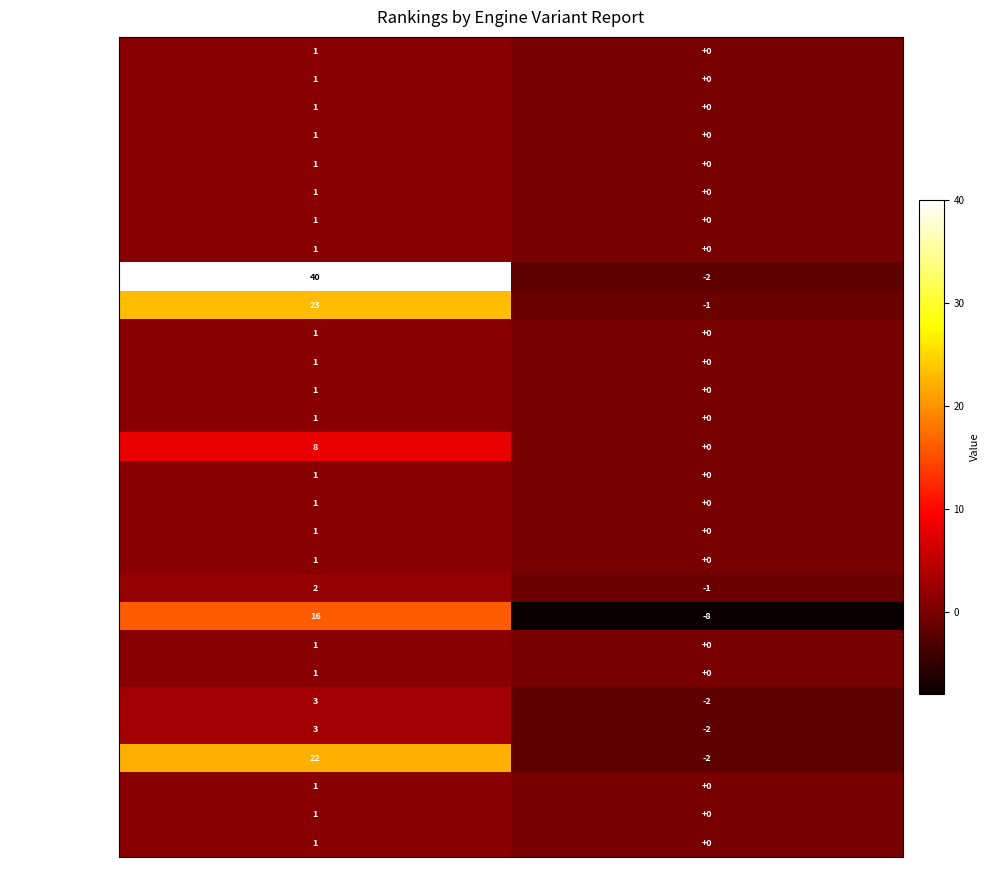

Which label corresponds to the largest value in the chart?

Google US en Rank